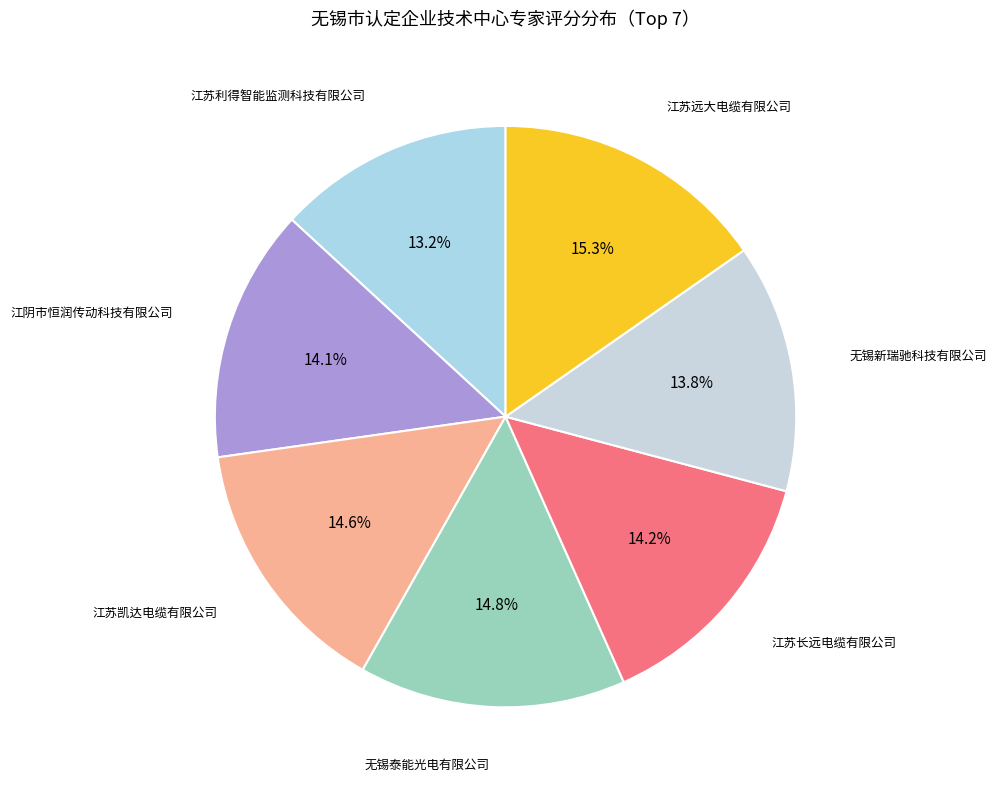

To the nearest percent, what is the average slice percentage?

14%